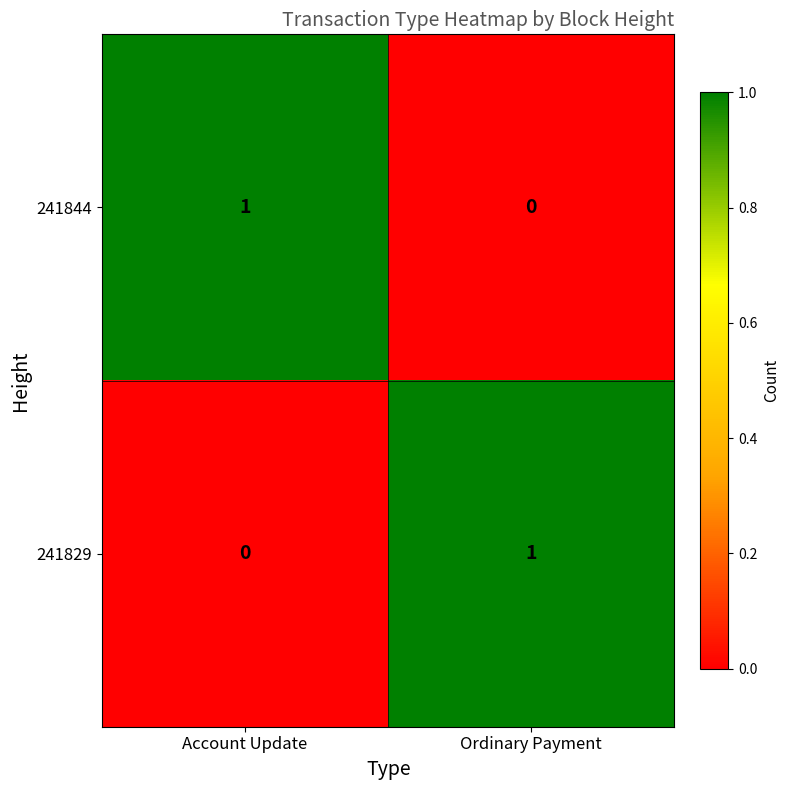

Rank the series at Account Update from highest to lowest value.

241844, 241829